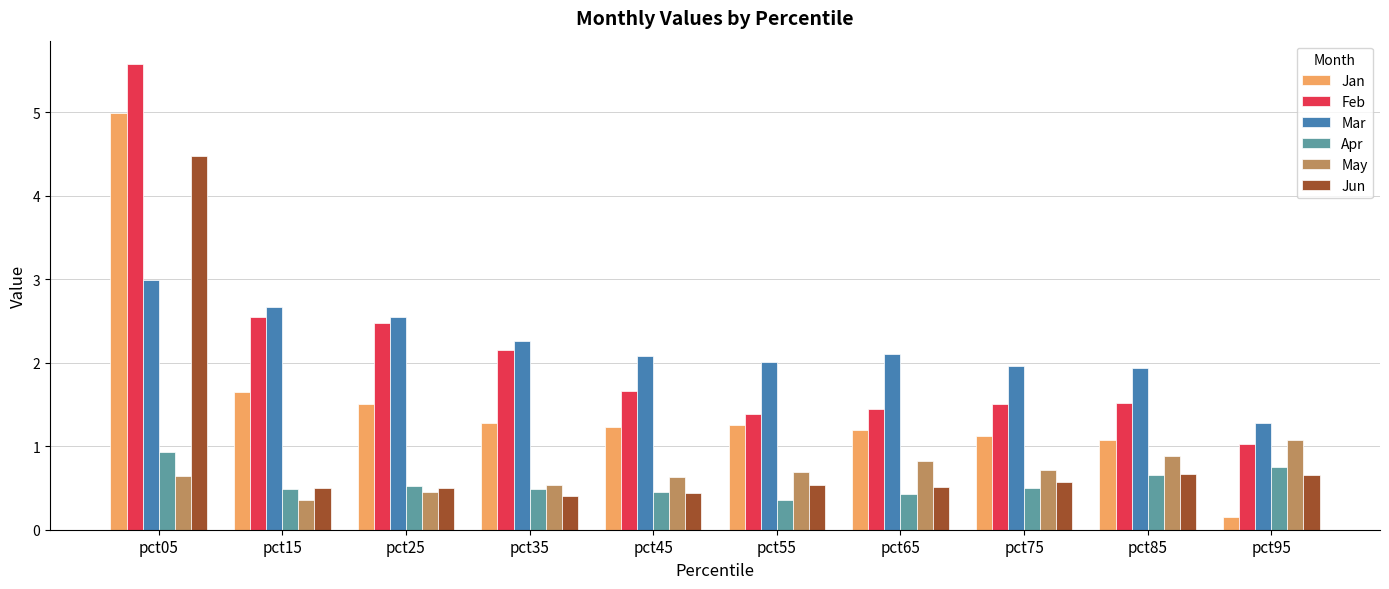

Reading left to right, what are all the values shown in this chart?

Jan: pct05=5.0	pct15=1.6	pct25=1.5	pct35=1.3	pct45=1.2	pct55=1.3	pct65=1.2	pct75=1.1	pct85=1.1	pct95=0.1
Feb: pct05=5.6	pct15=2.5	pct25=2.5	pct35=2.2	pct45=1.7	pct55=1.4	pct65=1.4	pct75=1.5	pct85=1.5	pct95=1.0
Mar: pct05=3.0	pct15=2.7	pct25=2.5	pct35=2.3	pct45=2.1	pct55=2.0	pct65=2.1	pct75=2.0	pct85=1.9	pct95=1.3
Apr: pct05=0.9	pct15=0.5	pct25=0.5	pct35=0.5	pct45=0.4	pct55=0.4	pct65=0.4	pct75=0.5	pct85=0.7	pct95=0.7
May: pct05=0.6	pct15=0.4	pct25=0.5	pct35=0.5	pct45=0.6	pct55=0.7	pct65=0.8	pct75=0.7	pct85=0.9	pct95=1.1
Jun: pct05=4.5	pct15=0.5	pct25=0.5	pct35=0.4	pct45=0.4	pct55=0.5	pct65=0.5	pct75=0.6	pct85=0.7	pct95=0.7